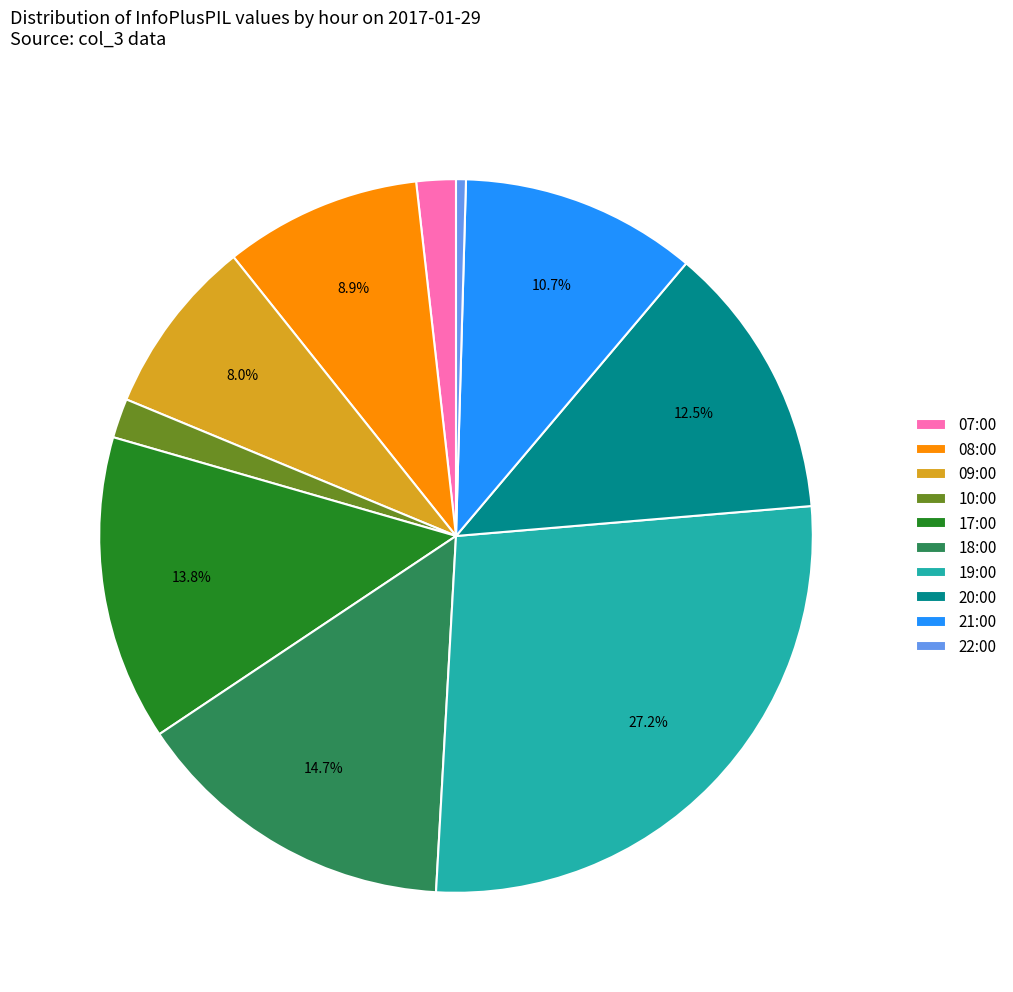

How many slices are in this pie chart?

10